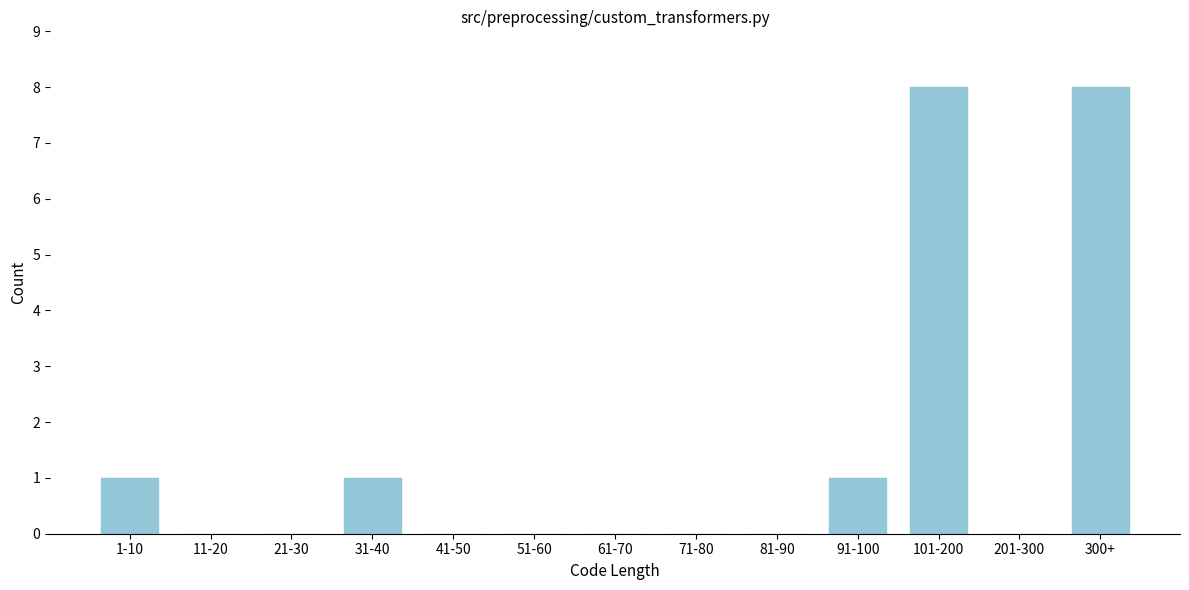

Reading right to left, transcribe all the data shown in this chart.

300+=8	201-300=0	101-200=8	91-100=1	81-90=0	71-80=0	61-70=0	51-60=0	41-50=0	31-40=1	21-30=0	11-20=0	1-10=1